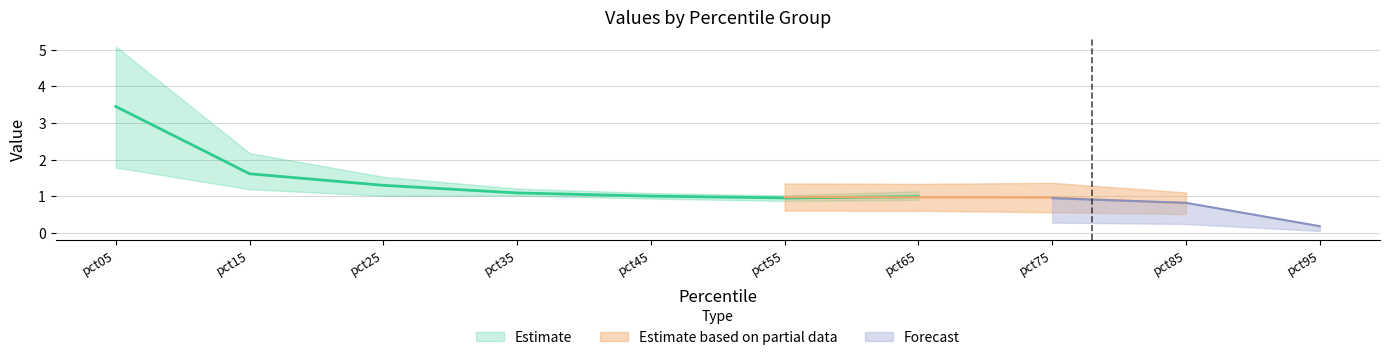

True or false: Mar has more than 1 points higher than both neighbors.

False